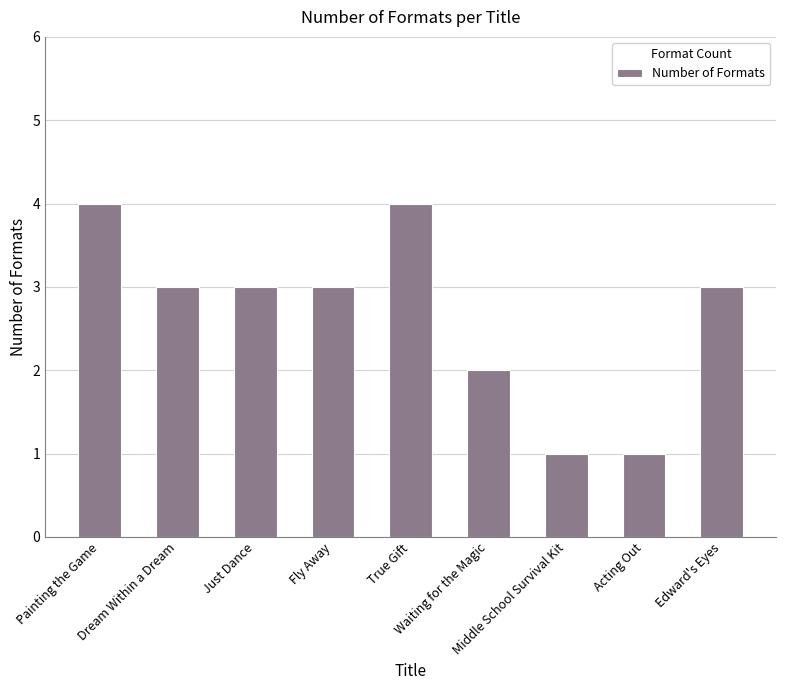

What is the label of the 7th bar from the left?

Middle School Survival Kit